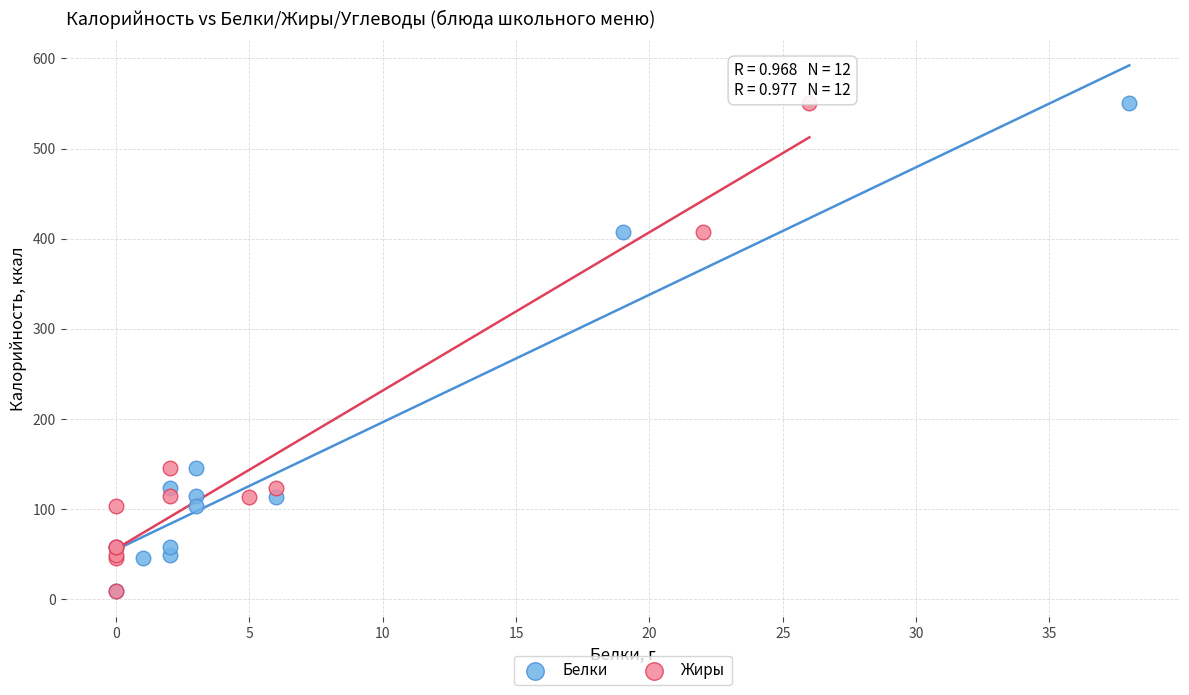

What are all the series names shown in the legend?

Белки, Жиры